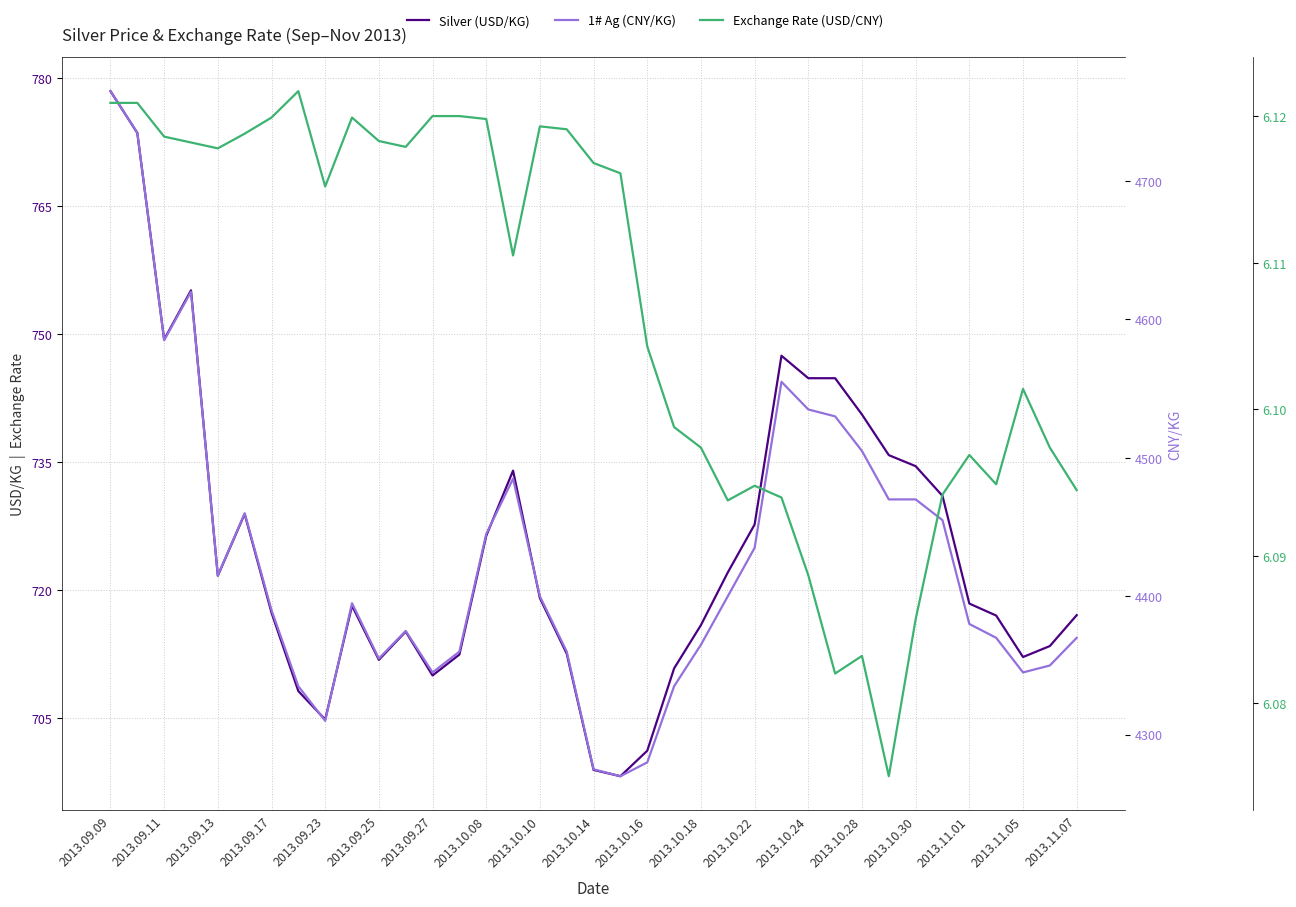

Between 28 and 29, which series saw the biggest shift?

1# Ag (CNY/KG)